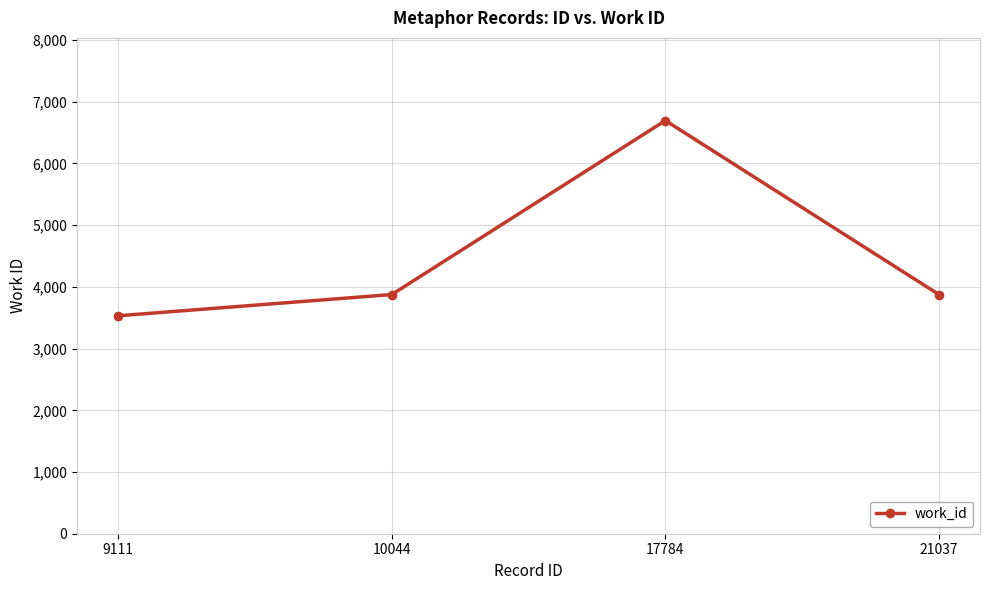

Between 9111 and 10044, which is larger?

10044